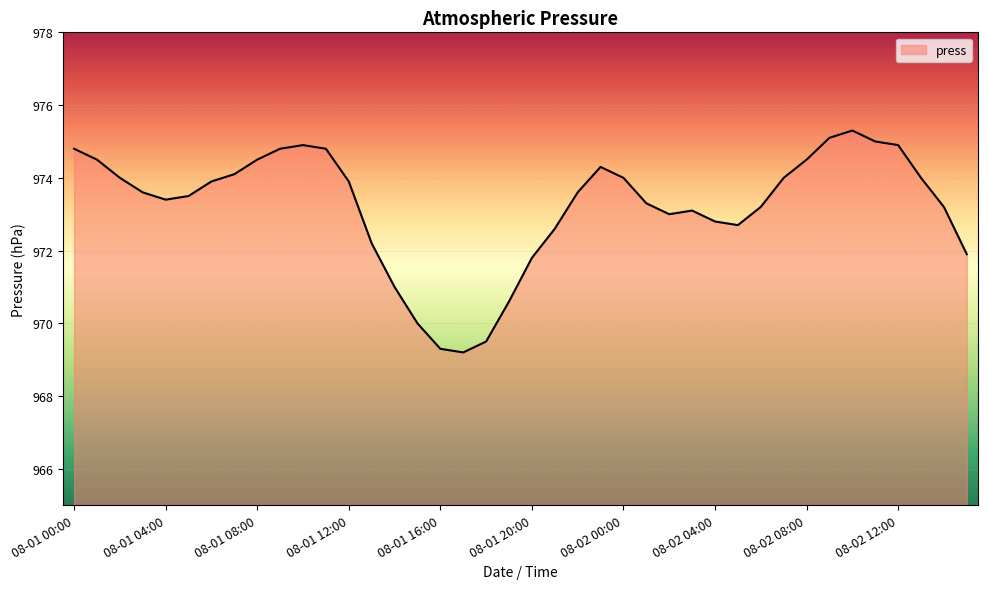

What is the average value?

973.2